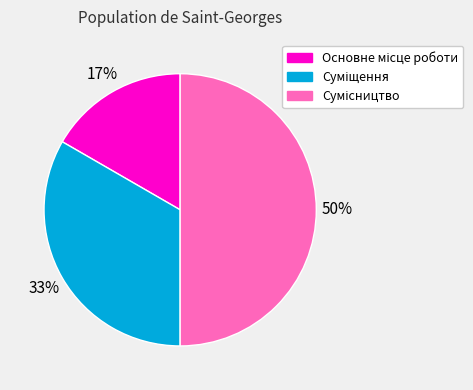

To the nearest percent, what is the difference between the largest and smallest slice percentages?

33%